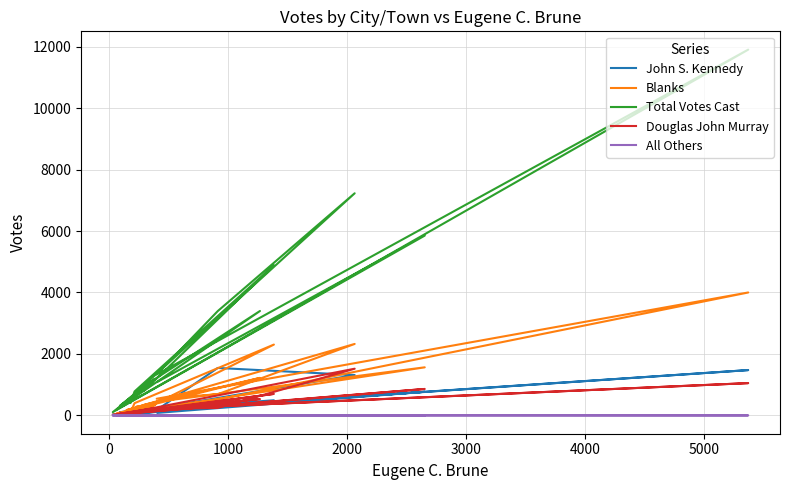

What is the difference between the maximum and minimum values in the Total Votes Cast series?

11793